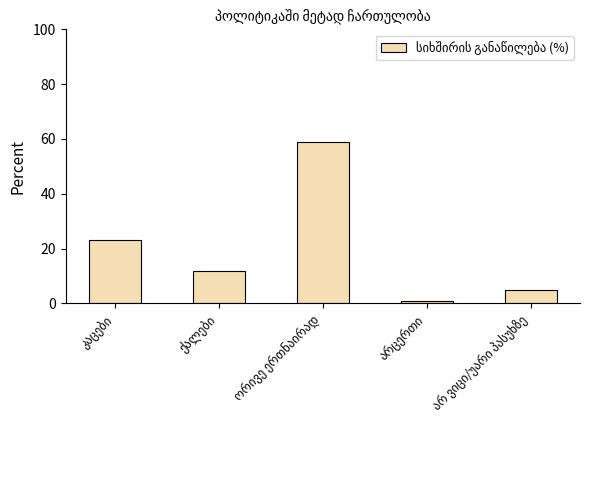

How many data points does each series have?

5